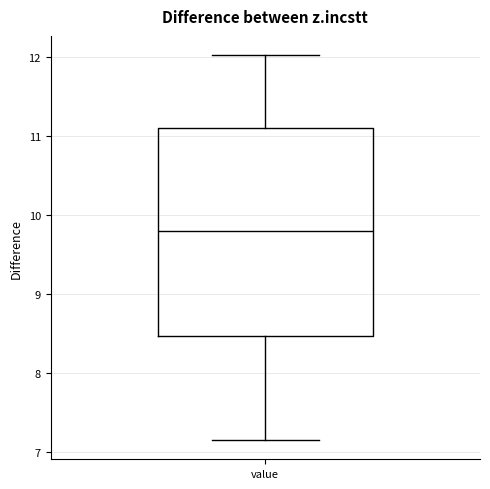

Read this box plot against the y-axis: the position of the median line, the range covered by the box, and the ends of both whiskers. The values are not printed on the chart, so give them approximately, as read against the axis.

median 9.8, box 8.5 to 11.1, whiskers 7.2 to 12.0